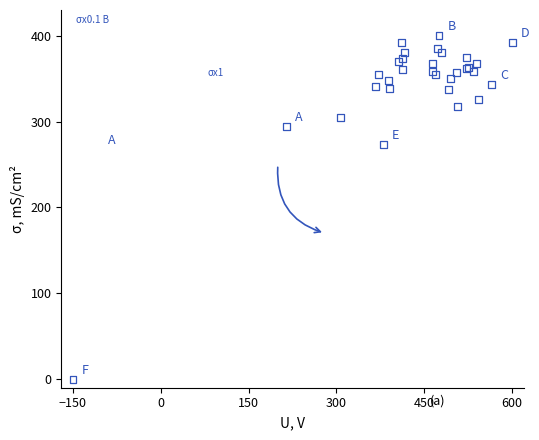

What Y value in the scatter plot is closest to 200?

273.0